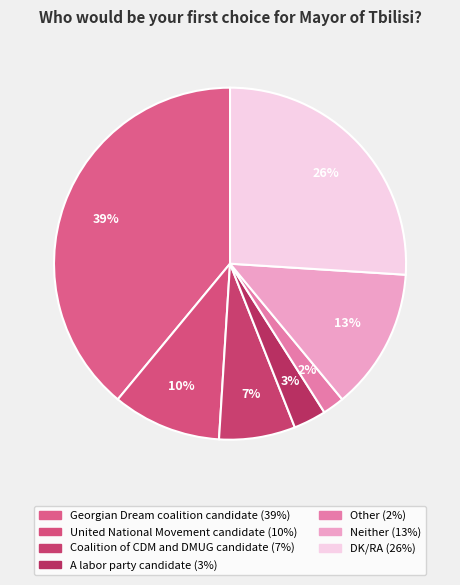

How many segments does this pie chart have?

7